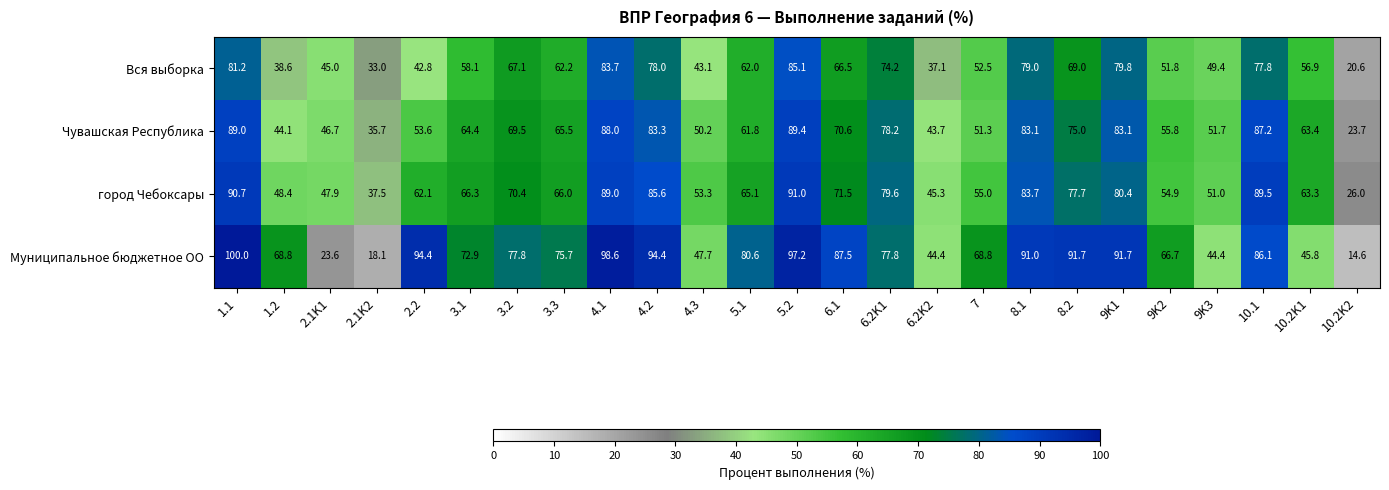

What is the total value across all series at 8.1?

336.8